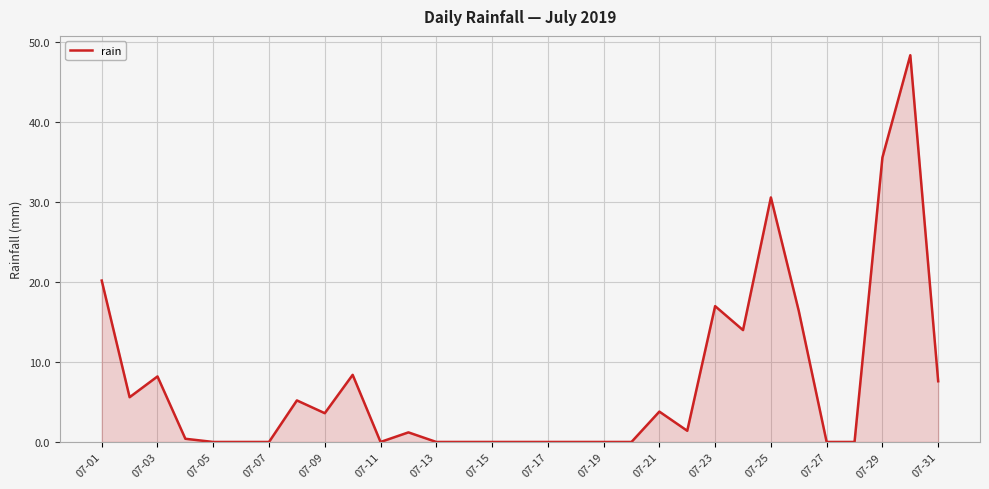

What is the difference between the maximum and minimum values?

48.4